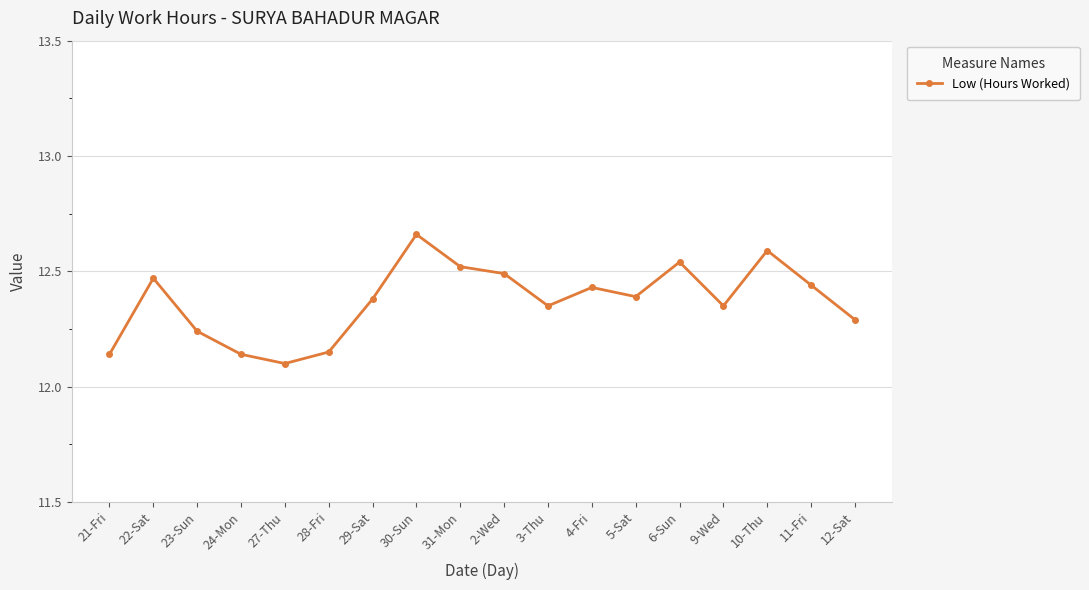

Does the chart display data point markers on the line(s)?

Yes